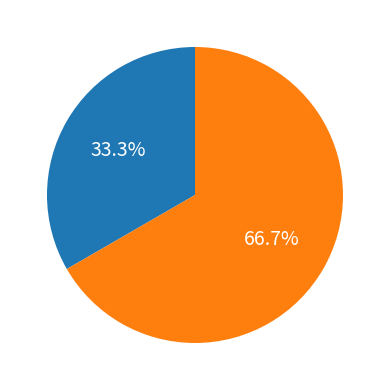

How many segments does this pie chart have?

2